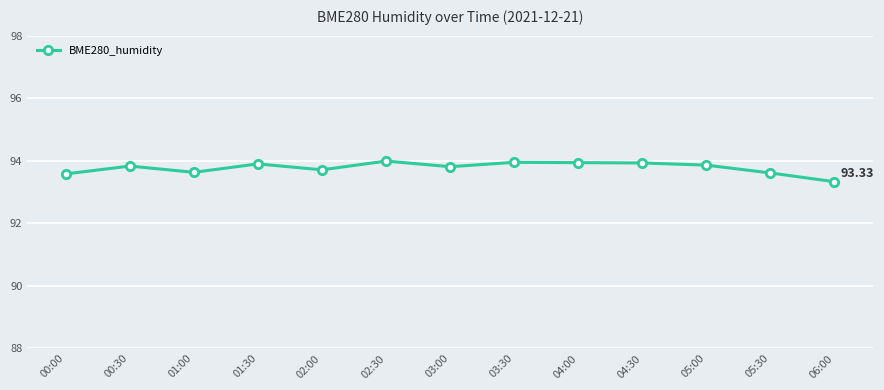

Approximately how many times larger is the value at 00:30 compared to 01:00?

1.0